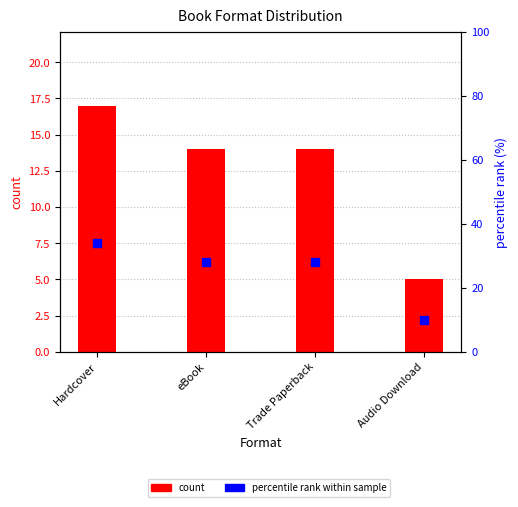

Which series has the largest Y range (max minus min)?

percentile rank within sample